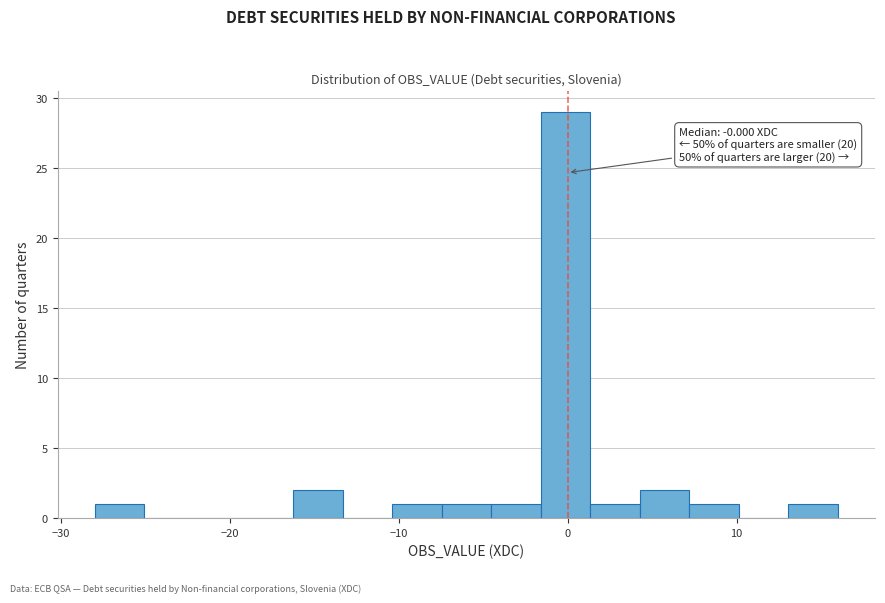

Read against the x-axis, roughly where is the centre of the tallest bar?

0